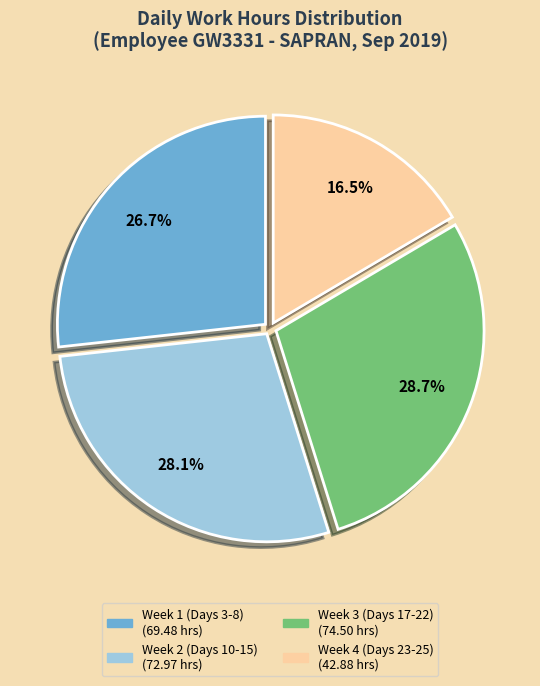

Does any single category account for the majority?

No